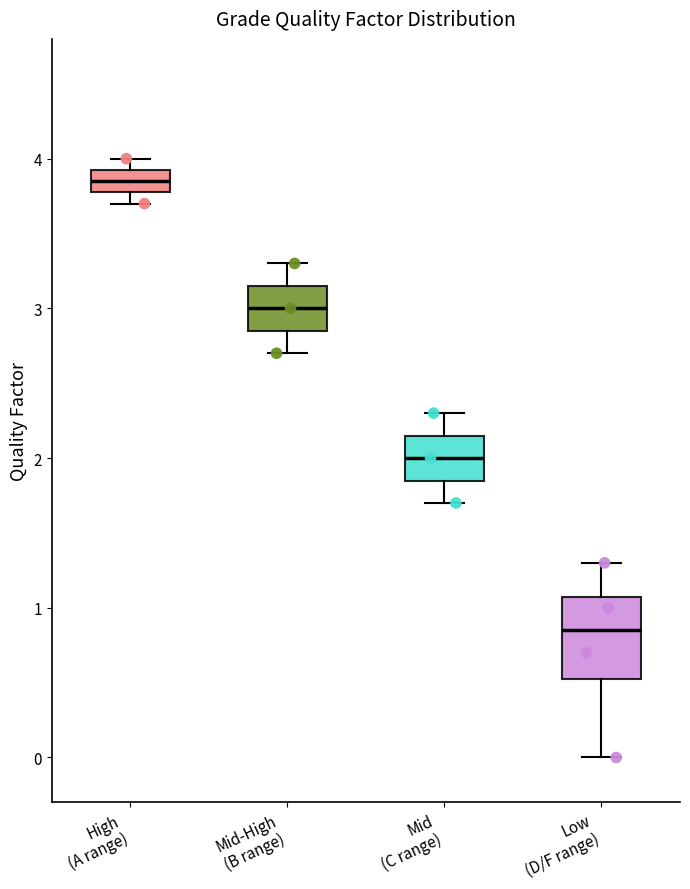

Where is the upper edge of the box for High (A range) on the y-axis? The values are not printed on the chart, so give them approximately, as read against the axis.

3.9